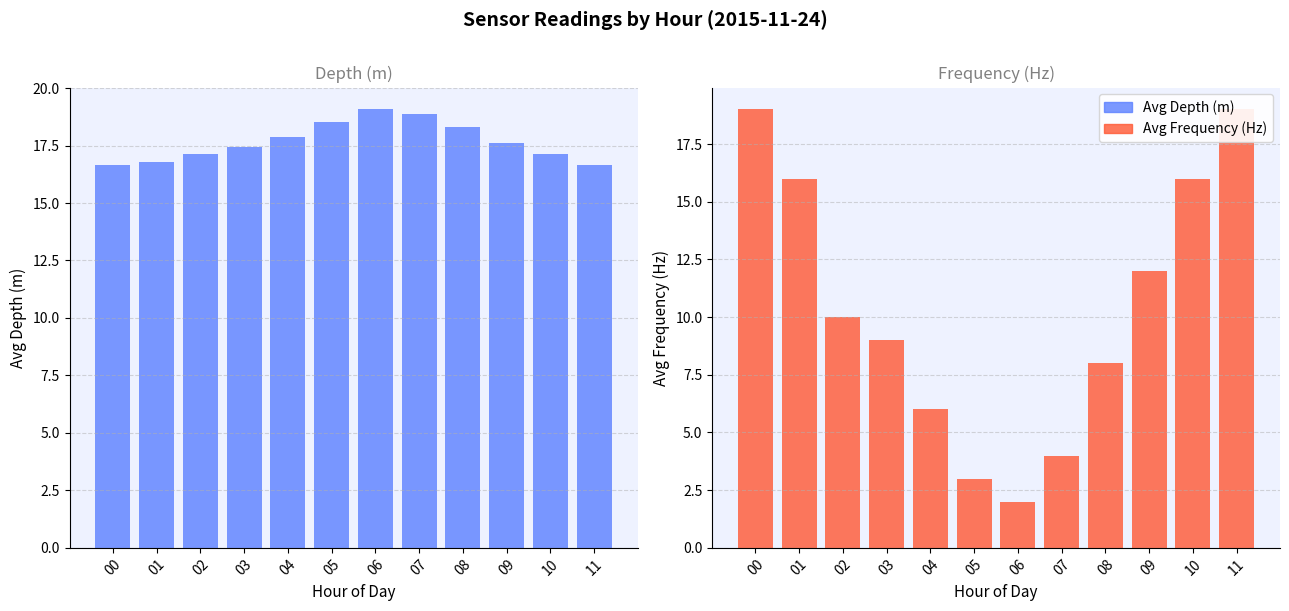

Is the value of Avg Depth (m) at 02 greater than the value of Avg Frequency (Hz) at 03?

Yes